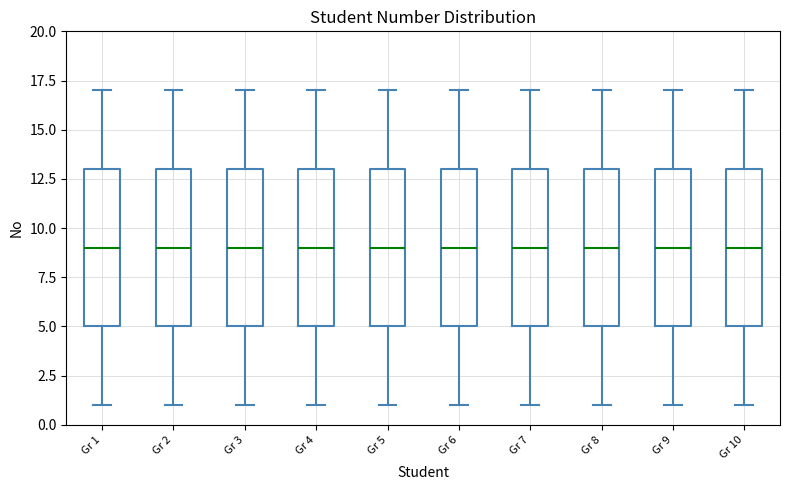

Reading left to right, transcribe this box plot: for each box, give where its median line is, the range the box spans, and where its two whiskers end, as read against the y-axis. The values are not printed on the chart, so give them approximately, as read against the axis.

Gr 1: median 9, box 5 to 13, whiskers 1 to 17
Gr 2: median 9, box 5 to 13, whiskers 1 to 17
Gr 3: median 9, box 5 to 13, whiskers 1 to 17
Gr 4: median 9, box 5 to 13, whiskers 1 to 17
Gr 5: median 9, box 5 to 13, whiskers 1 to 17
Gr 6: median 9, box 5 to 13, whiskers 1 to 17
Gr 7: median 9, box 5 to 13, whiskers 1 to 17
Gr 8: median 9, box 5 to 13, whiskers 1 to 17
Gr 9: median 9, box 5 to 13, whiskers 1 to 17
Gr 10: median 9, box 5 to 13, whiskers 1 to 17